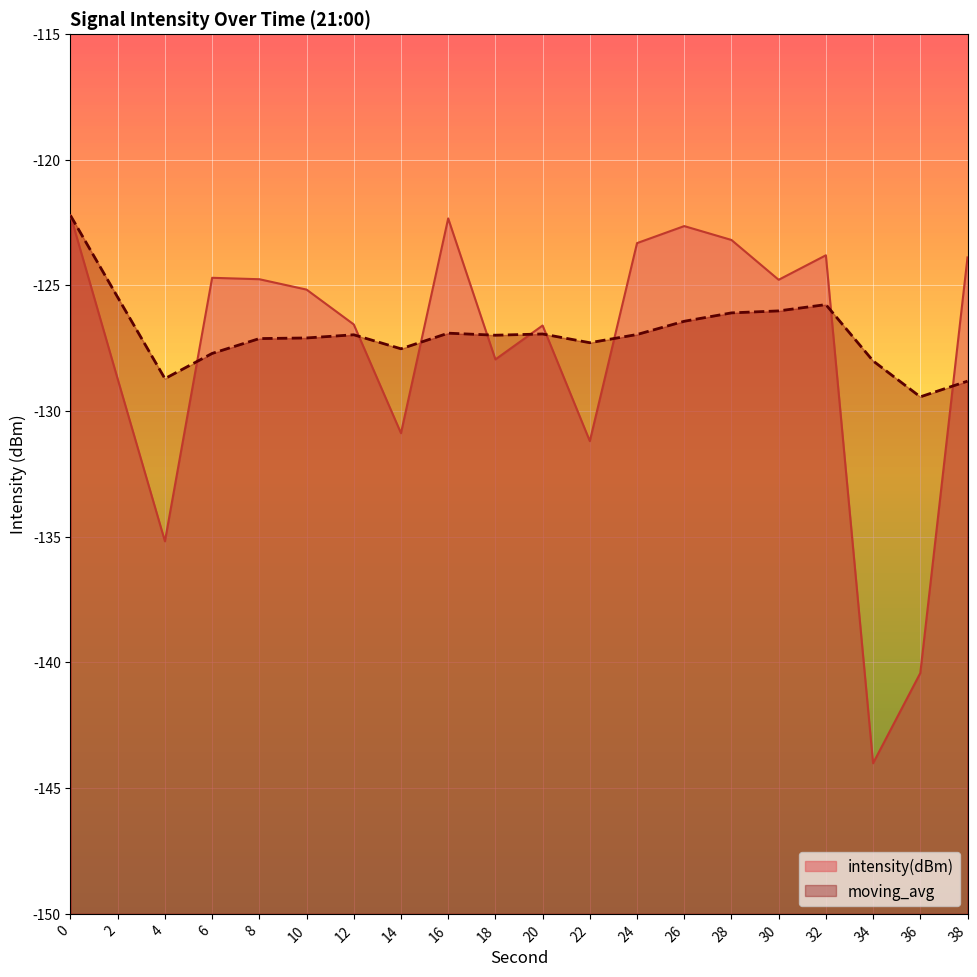

Between 14 and 34, which series saw the biggest shift?

intensity(dBm)